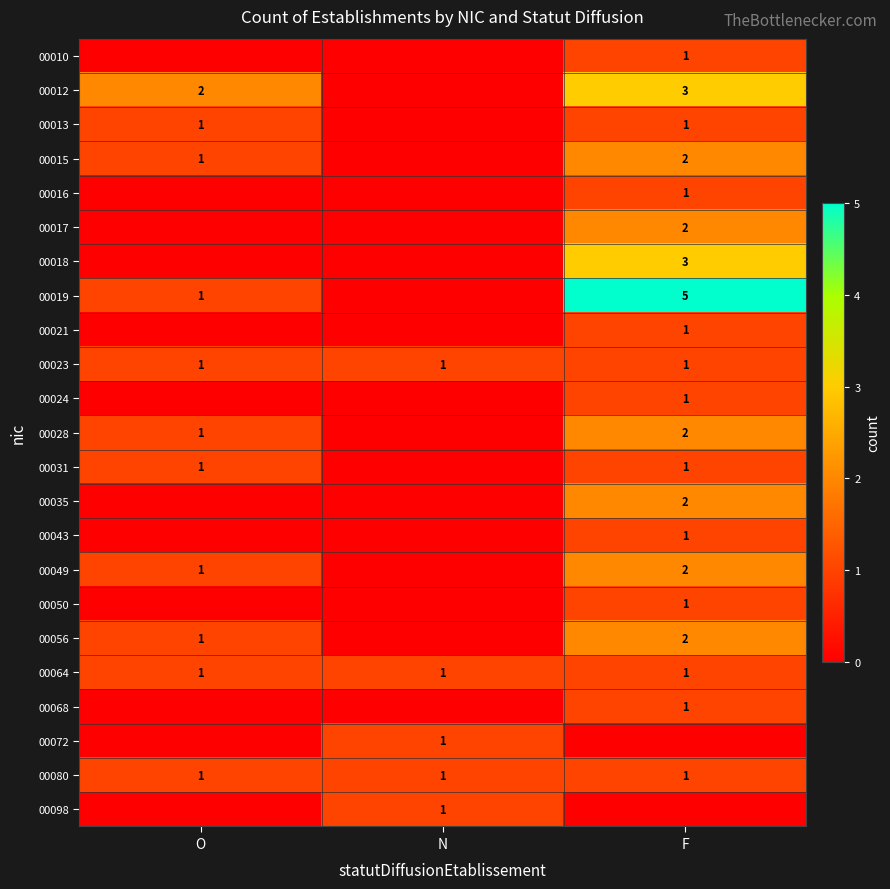

The 00031 series shows 2 at O. True or false?

False